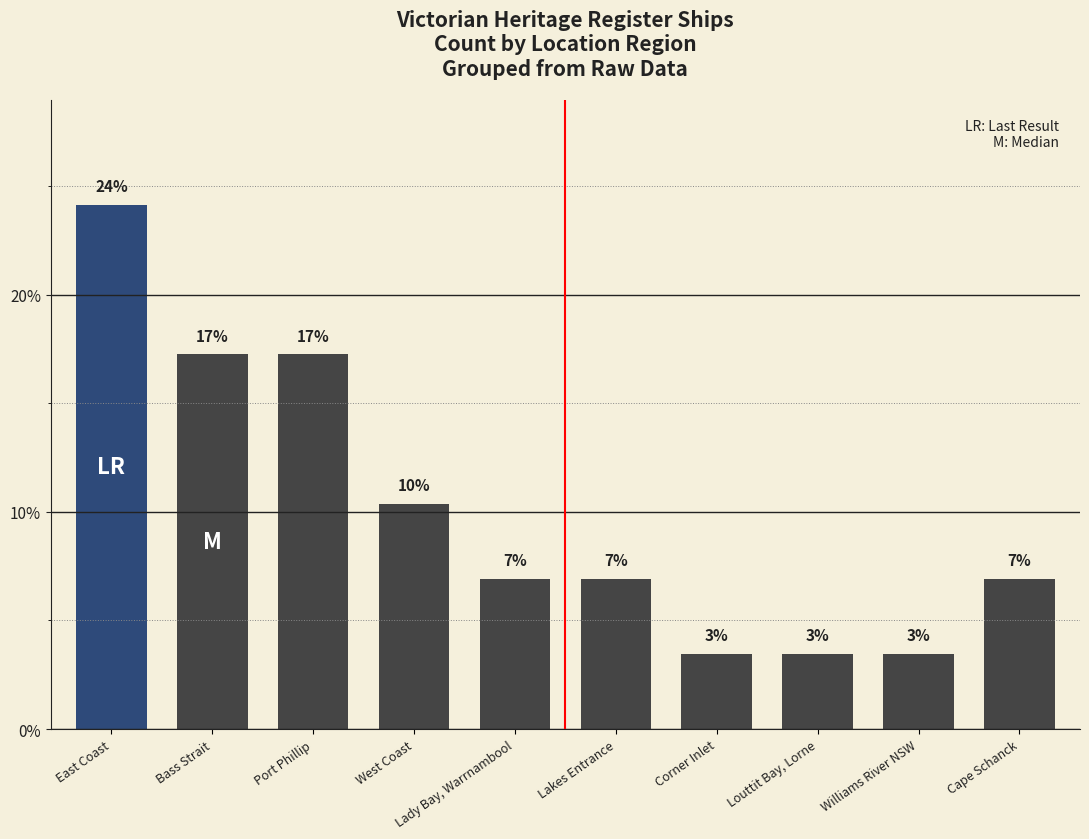

Reading left to right, list all the values displayed in this chart.

0.2	0.2	0.2	0.1	0.1	0.1	0.0	0.0	0.0	0.1